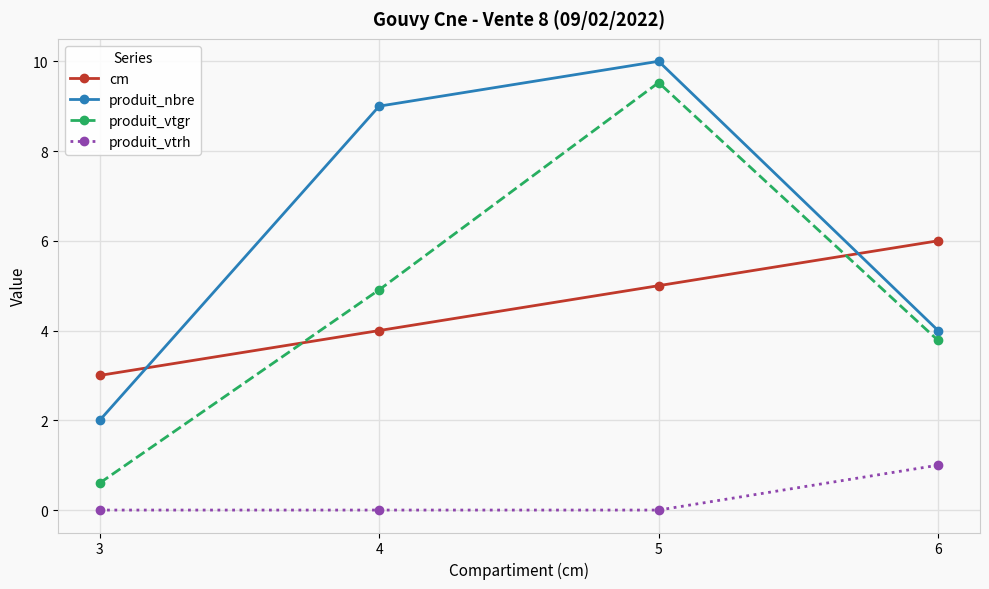

Reading right to left, list all the values displayed in this chart.

cm: 6=6.0	5=5.0	4=4.0	3=3.0
produit_nbre: 6=4.0	5=10.0	4=9.0	3=2.0
produit_vtgr: 6=3.8	5=9.5	4=4.9	3=0.6
produit_vtrh: 6=1.0	5=0.0	4=0.0	3=0.0